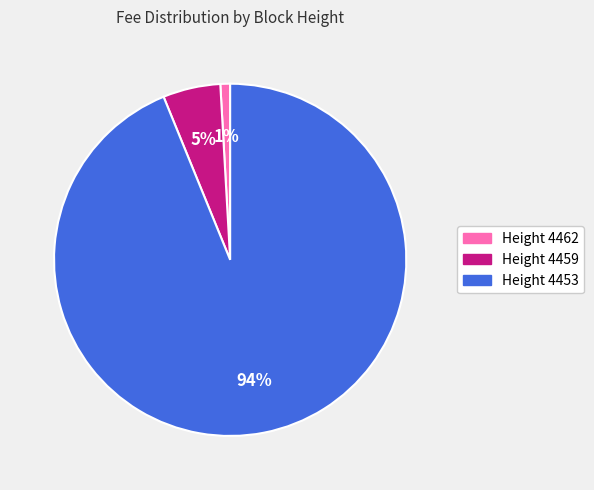

Does any single category account for the majority?

Yes